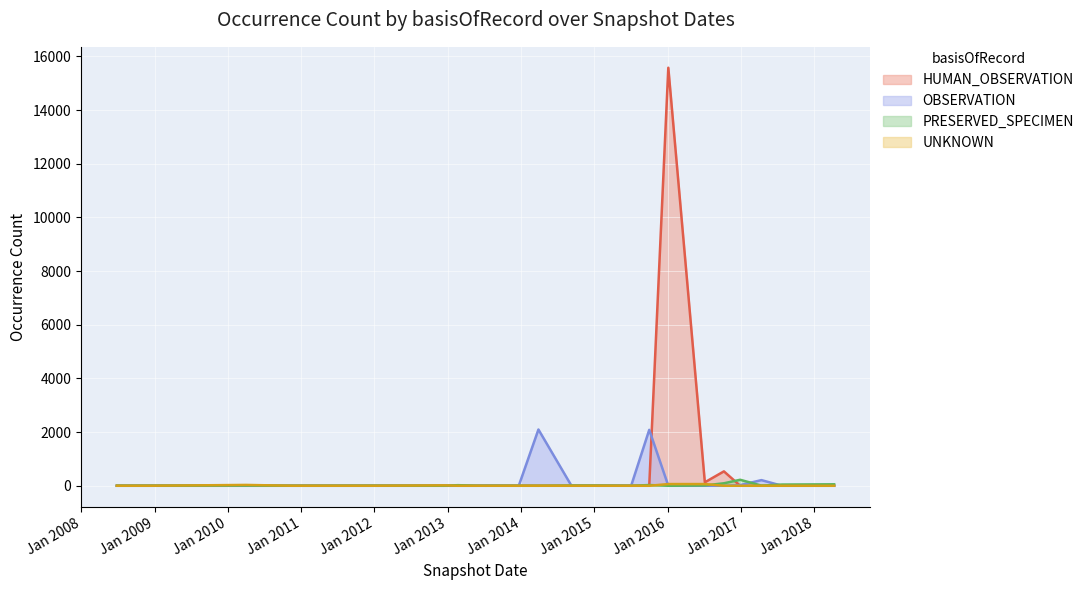

What is the difference between the maximum and minimum values in the OBSERVATION series?

2096